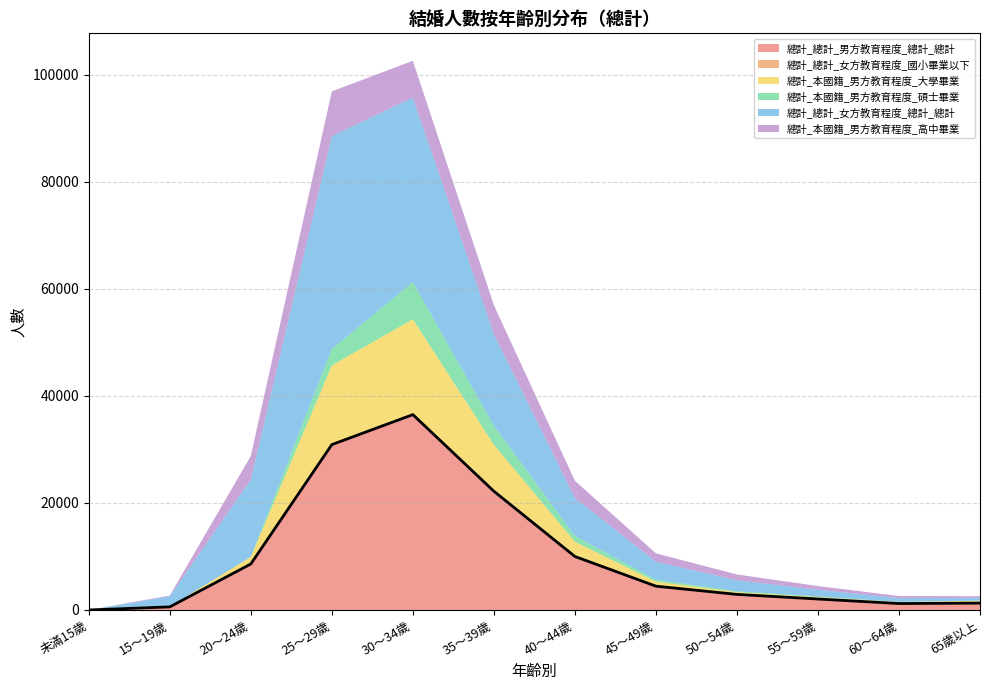

Which label corresponds to the largest value in the chart?

25～29歲